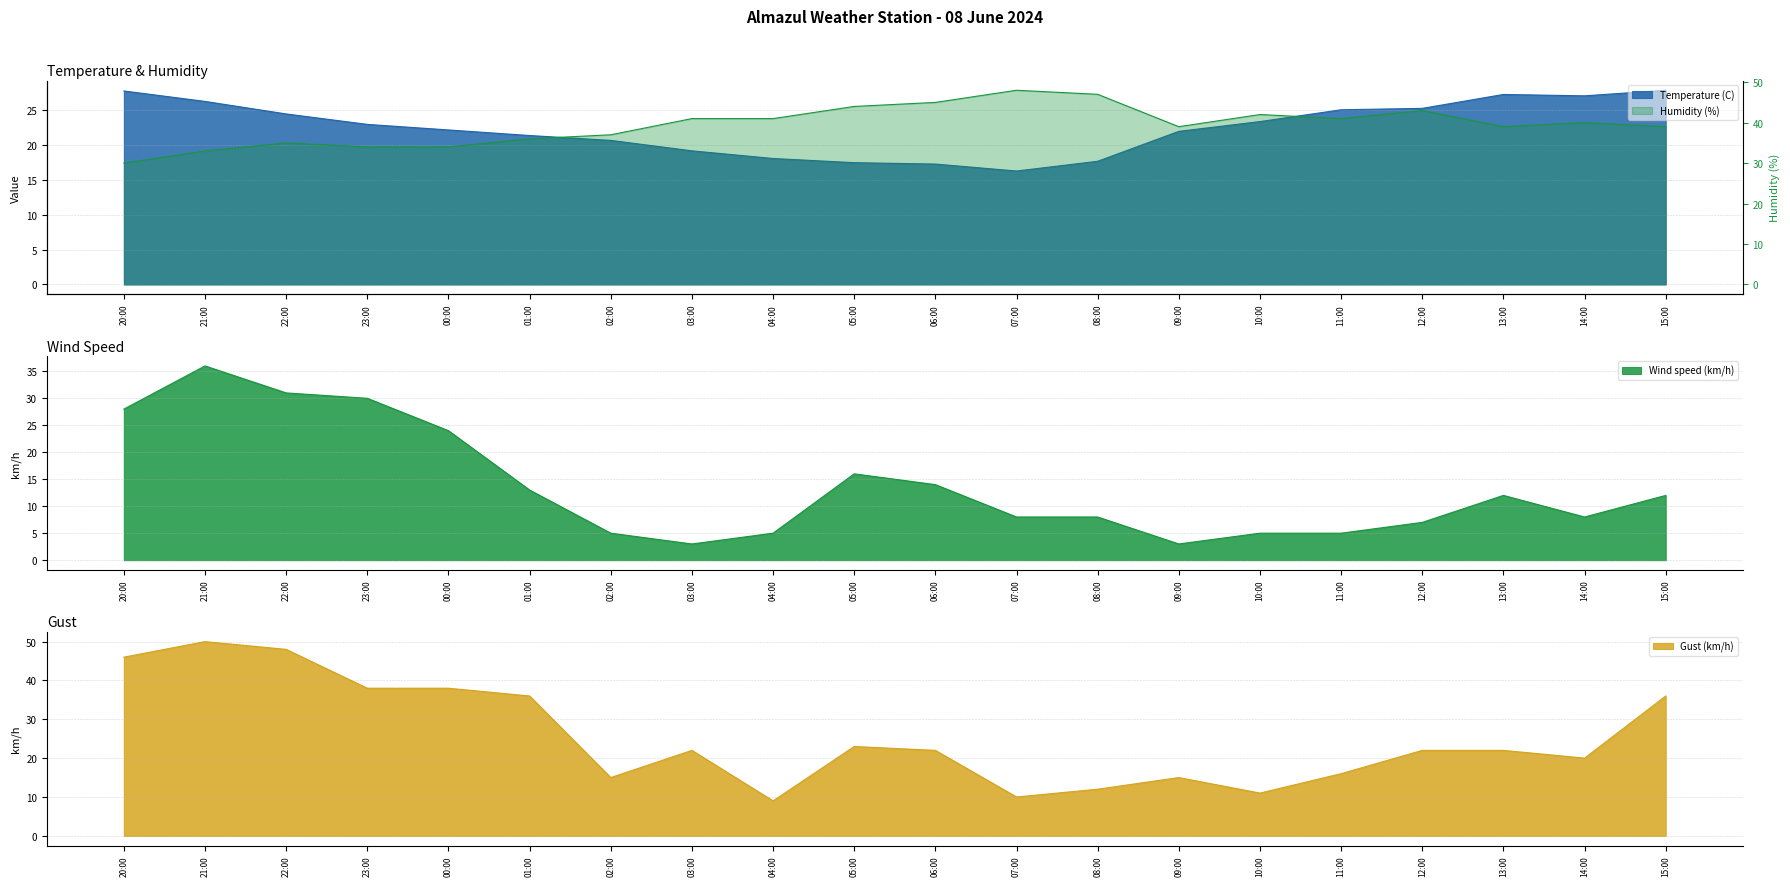

List the series in order of their peak value, highest first.

Gust (km/h), Humidity (%), Wind speed (km/h), Temperature (C)